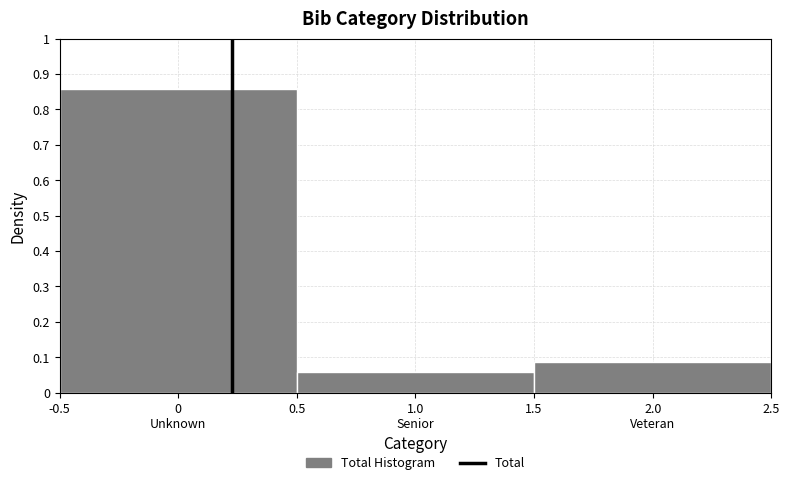

What is the sum of all values?

1.0